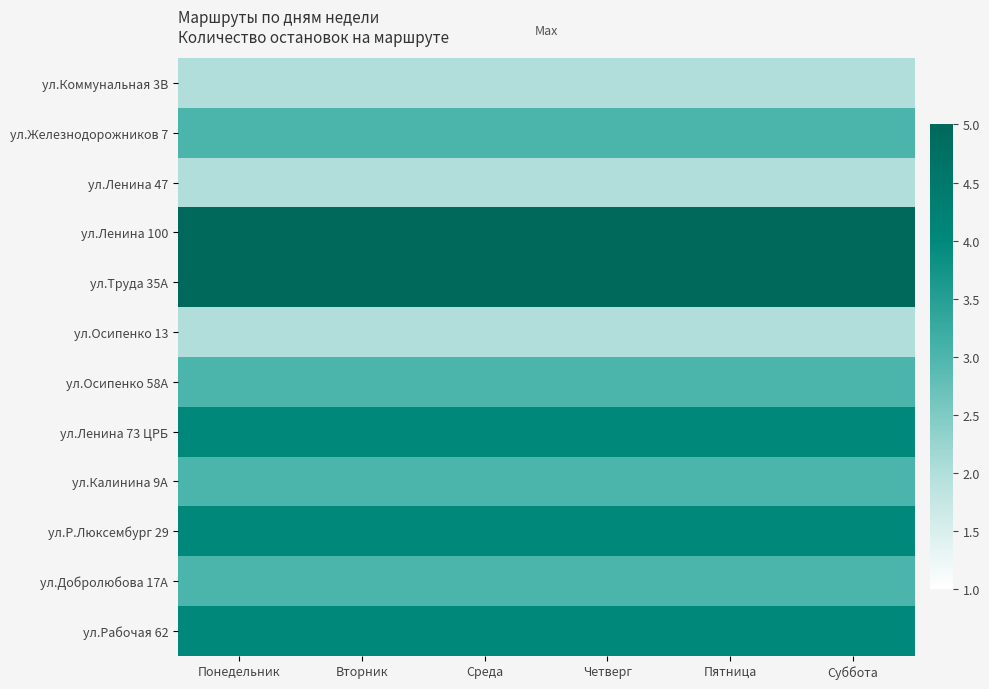

Which series has the largest total across all categories?

ул.Ленина 100